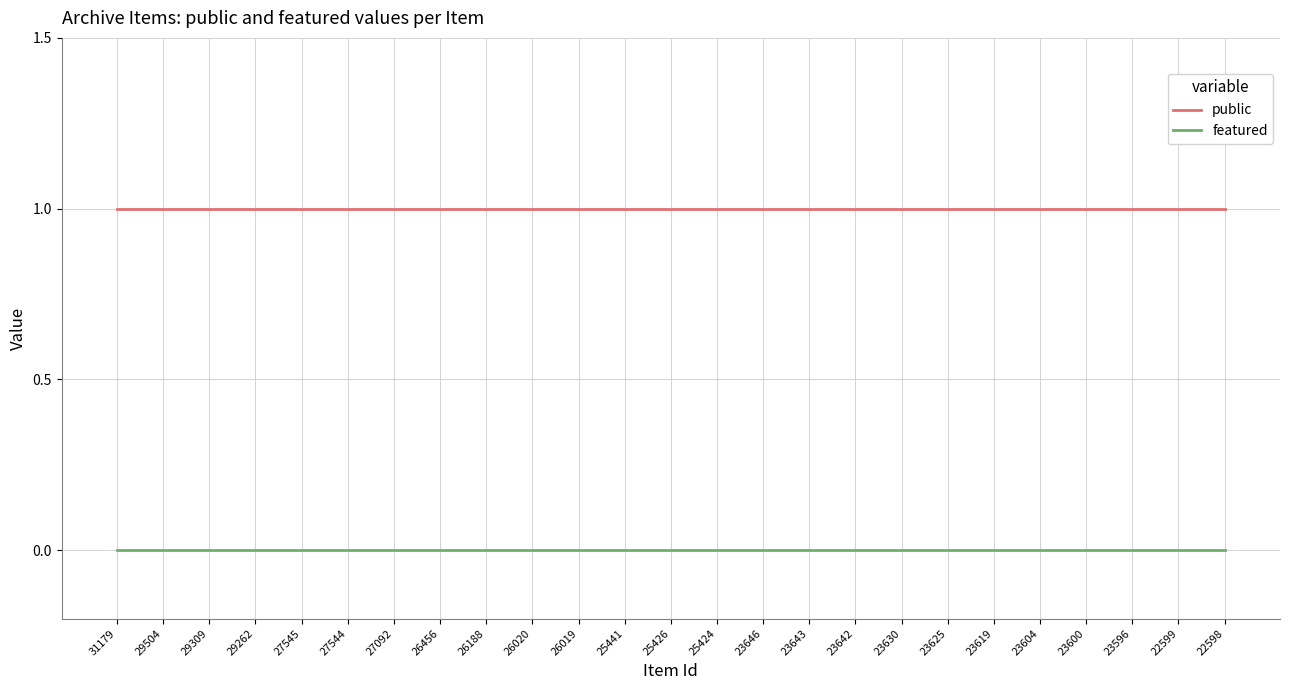

What is the maximum value shown in the chart?

1